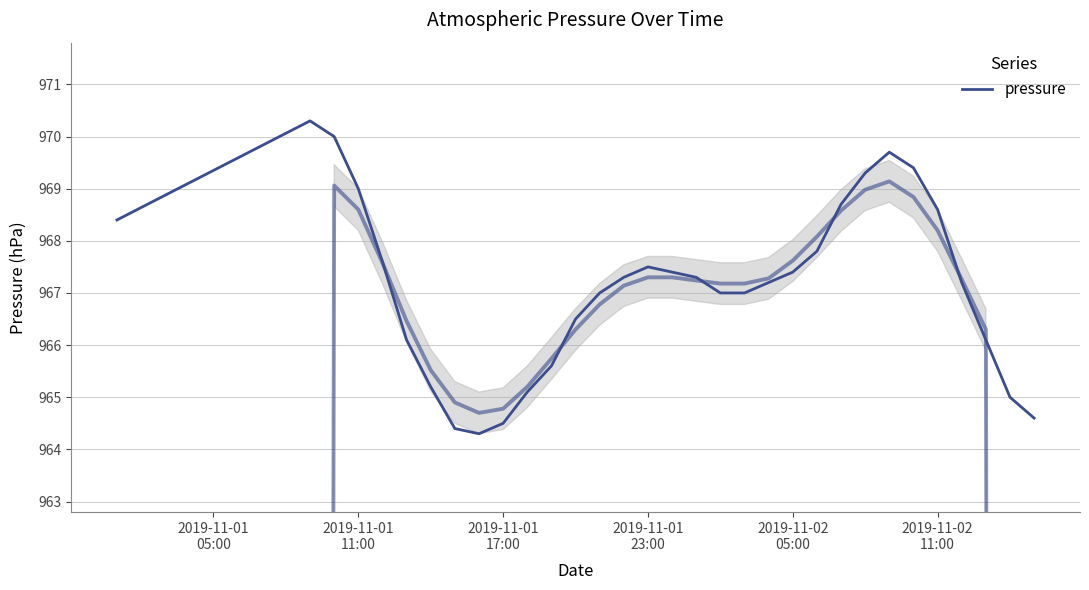

True or false: the data has more than 0 interior local peaks.

True